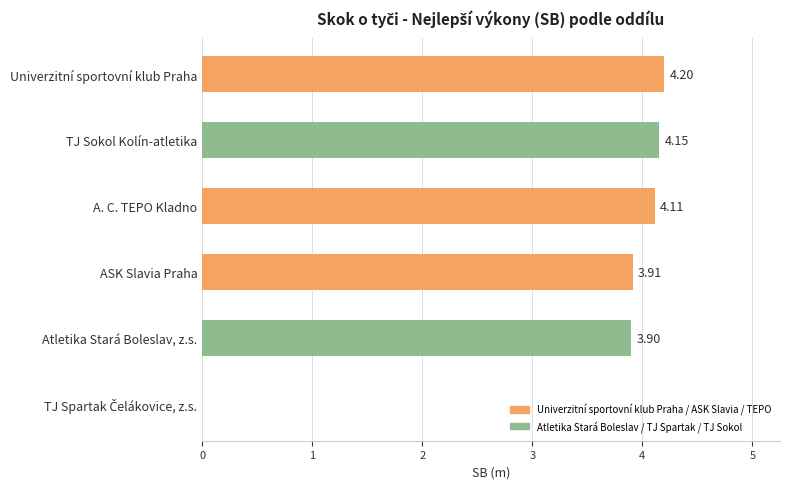

Count the number of data series in this chart.

1